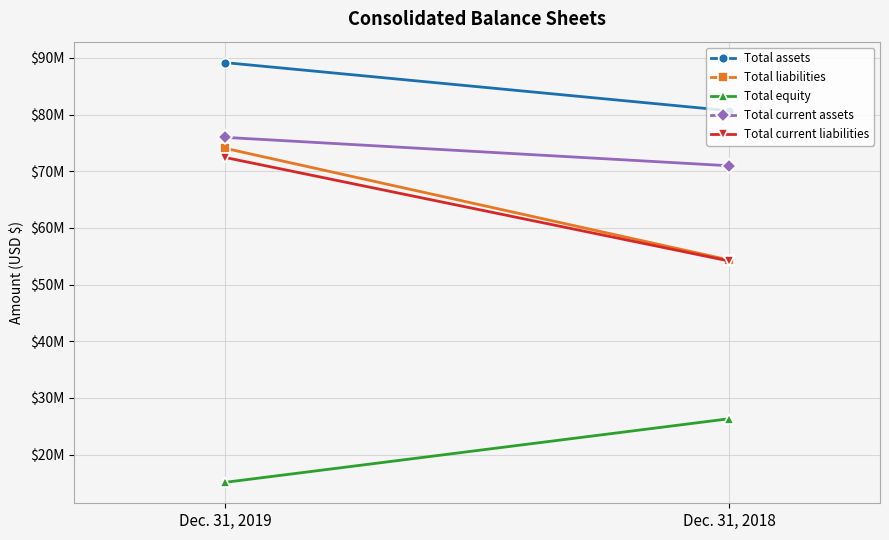

What are all the series names shown in the legend?

Total assets, Total liabilities, Total equity, Total current assets, Total current liabilities